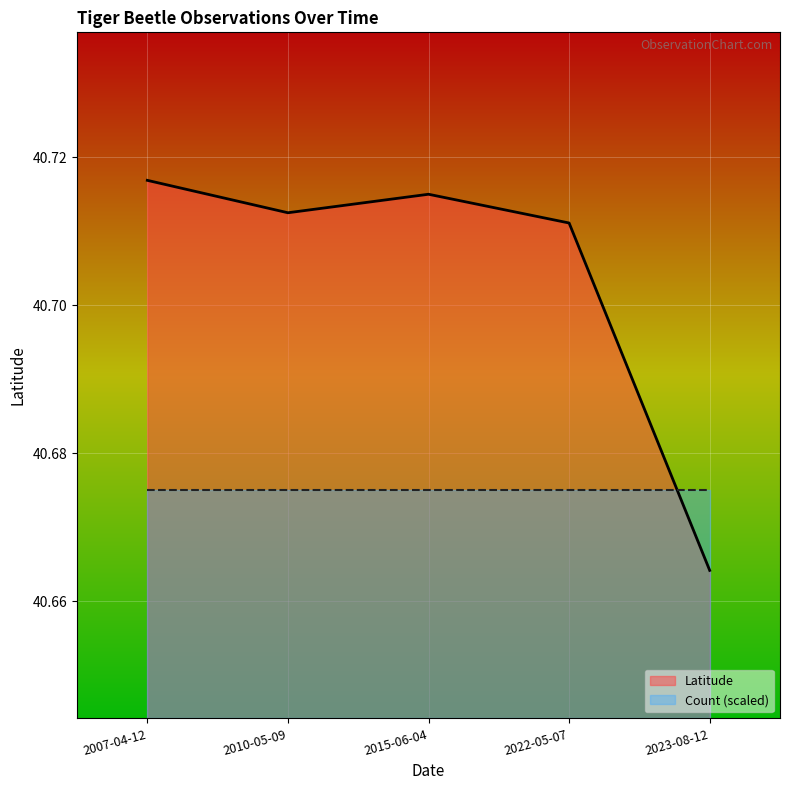

List the series in order of their peak value, lowest first.

Count (scaled), Latitude